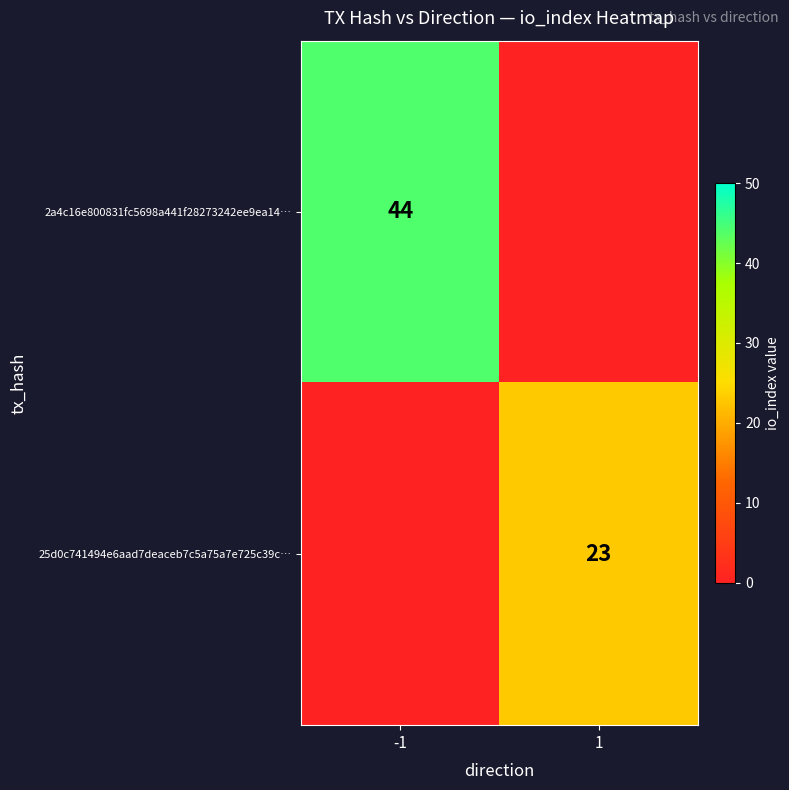

Is it true that 2a4c16e800831fc5698a441f28273242ee9ea14… equals 19 at -1?

False